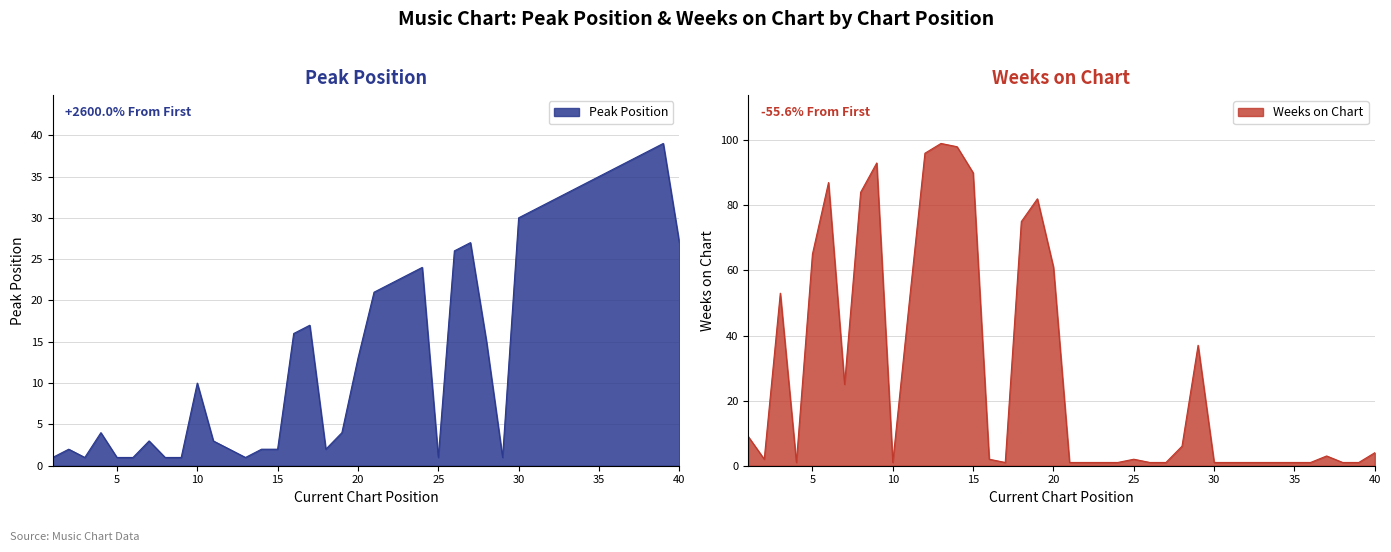

The value of Peak Position at 10 is 10. True or false?

True